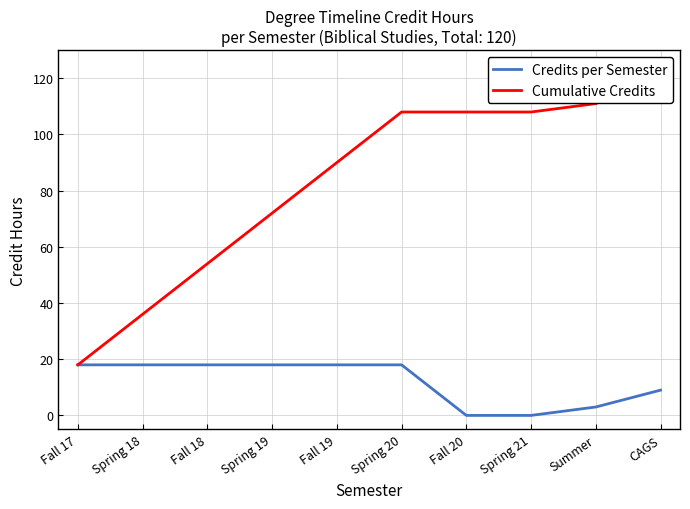

What is the label of the 10th point from the left?

CAGS